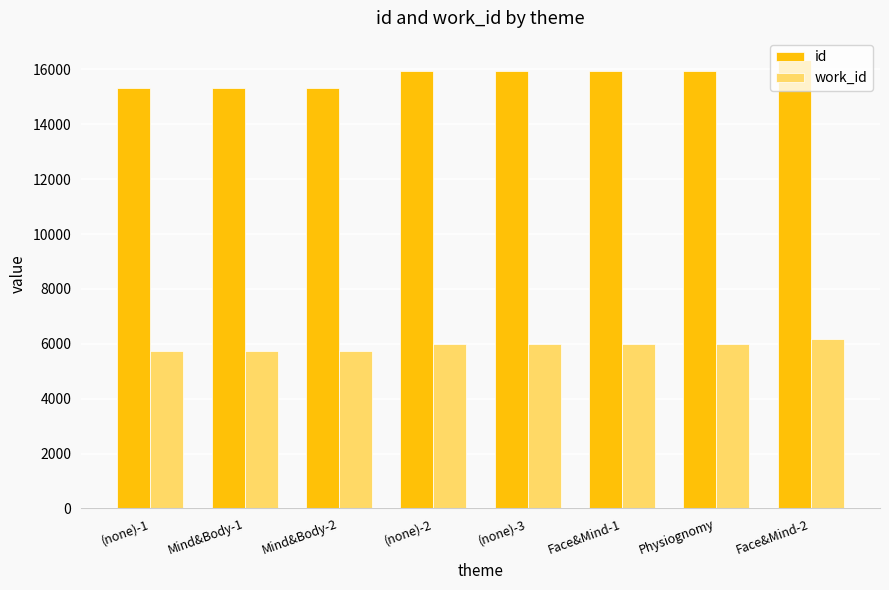

What is the difference between the second highest and second lowest values in the work_id series?

246